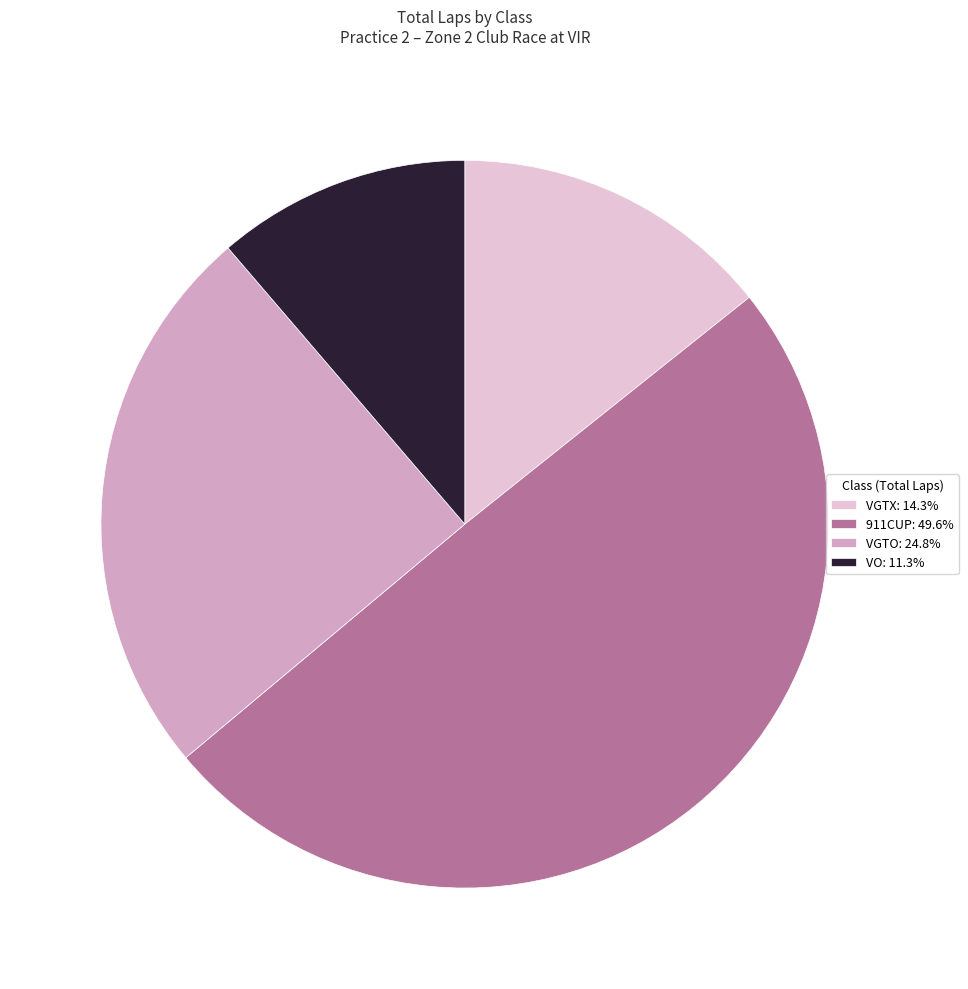

Do VO: 11.3% and 911CUP: 49.6% together represent more than half of the pie?

Yes